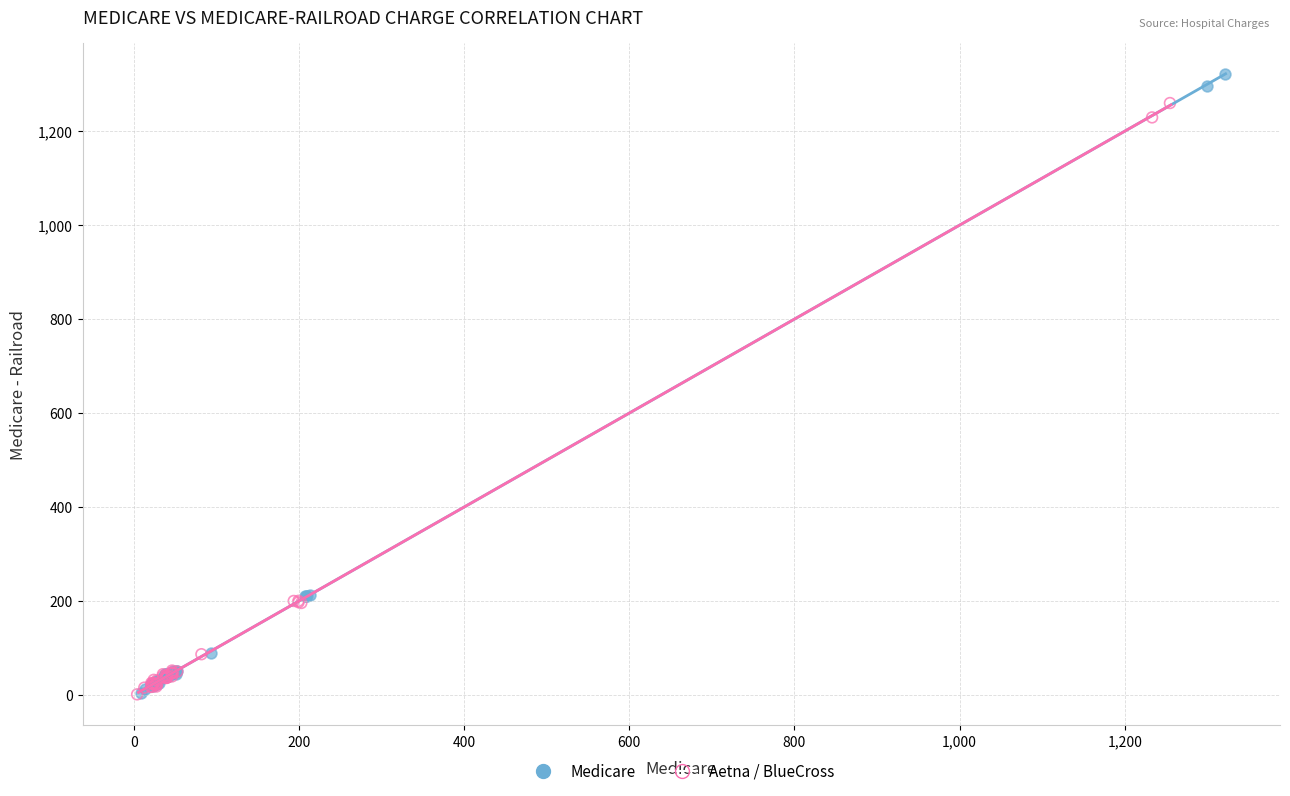

Which series has the widest spread of Y values?

Medicare